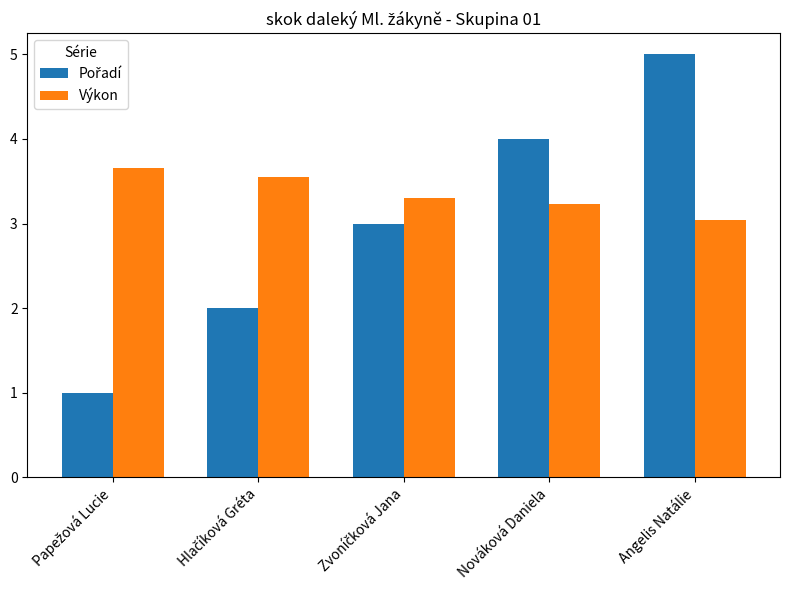

At which category is the sum across all series the highest?

Angelis Natálie